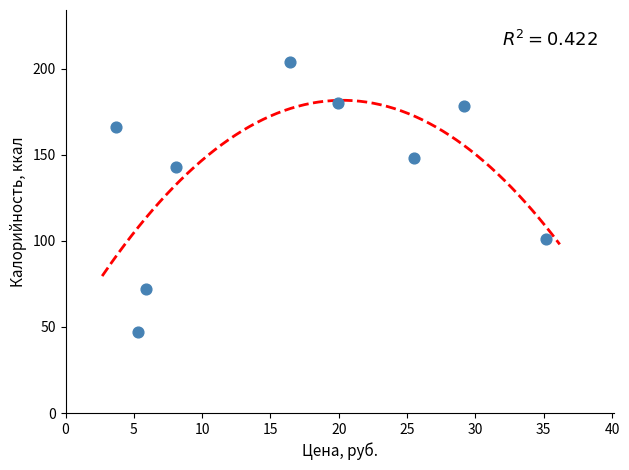

What is the average Y value?

138